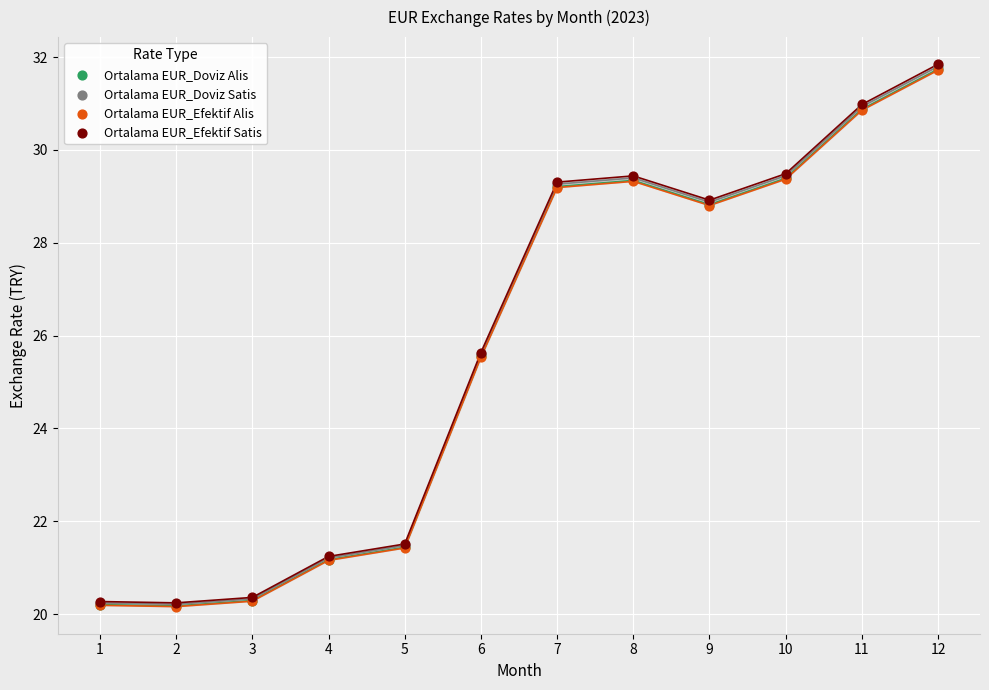

What are all the series names shown in the legend?

Ortalama EUR_Doviz Alis, Ortalama EUR_Doviz Satis, Ortalama EUR_Efektif Alis, Ortalama EUR_Efektif Satis